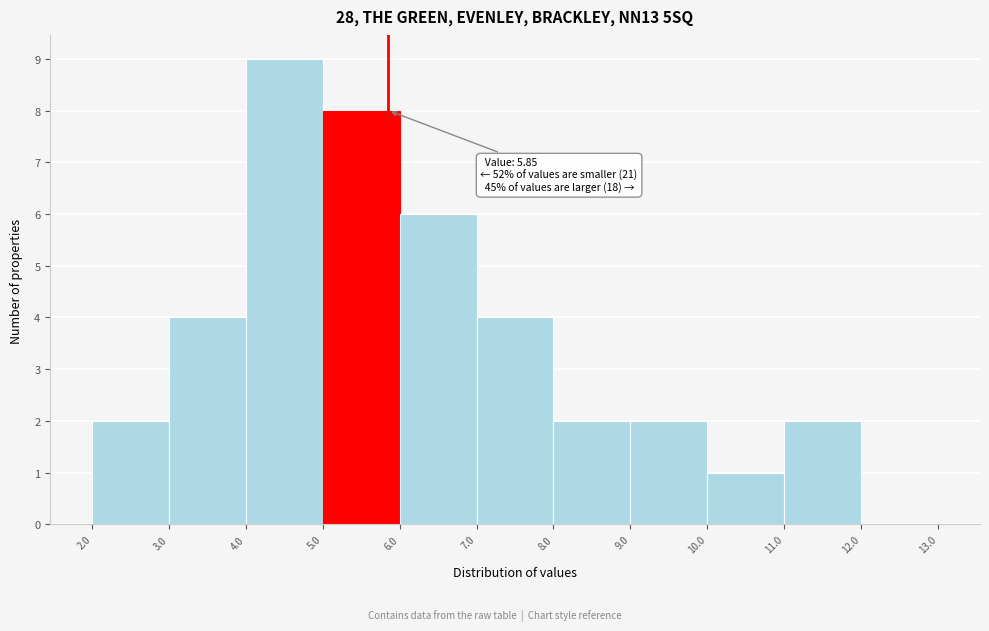

Which range on the x-axis has the tallest bar?

4.0 to 5.0